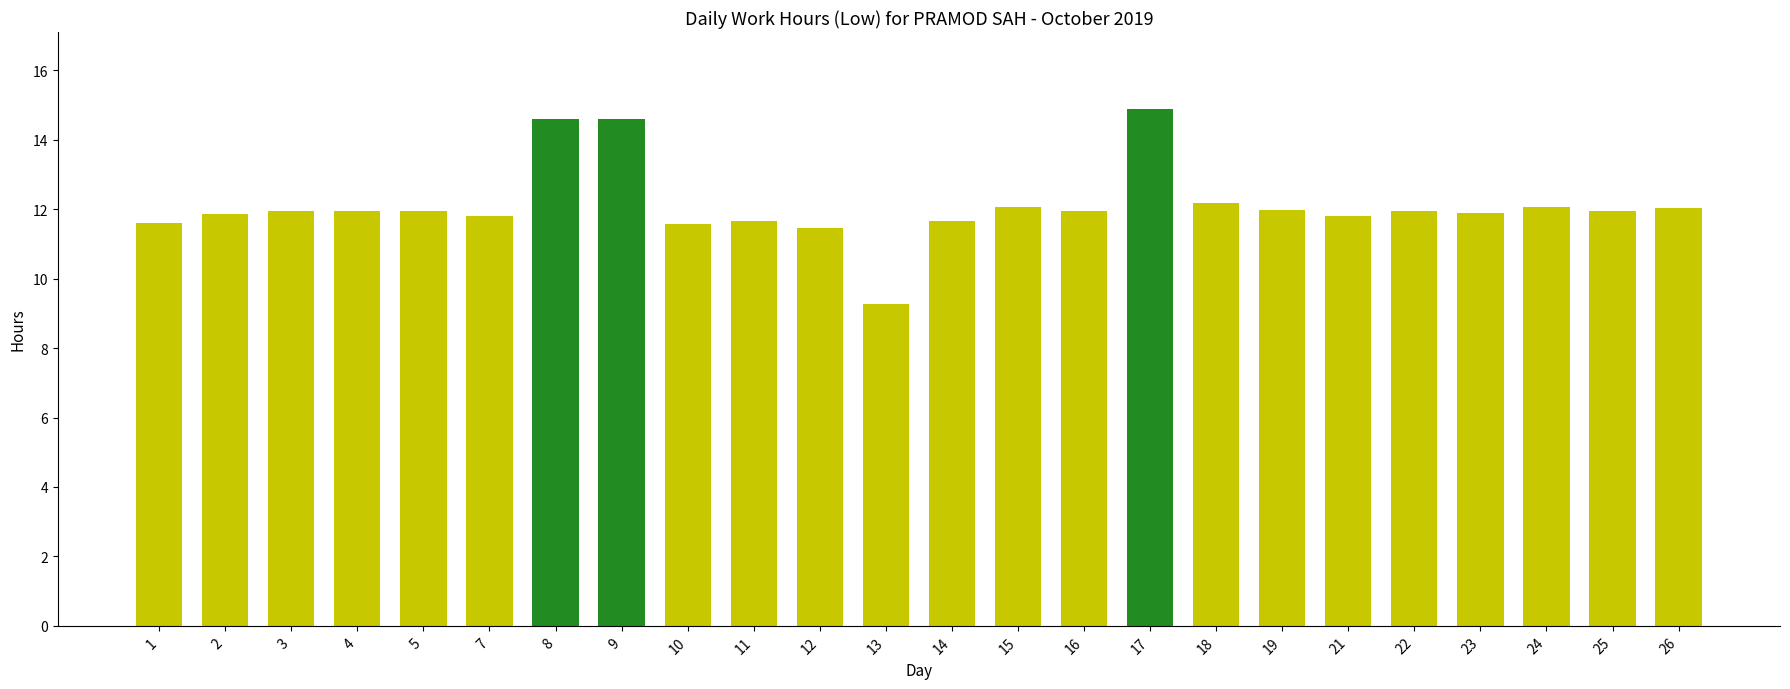

What is the average value?

12.1